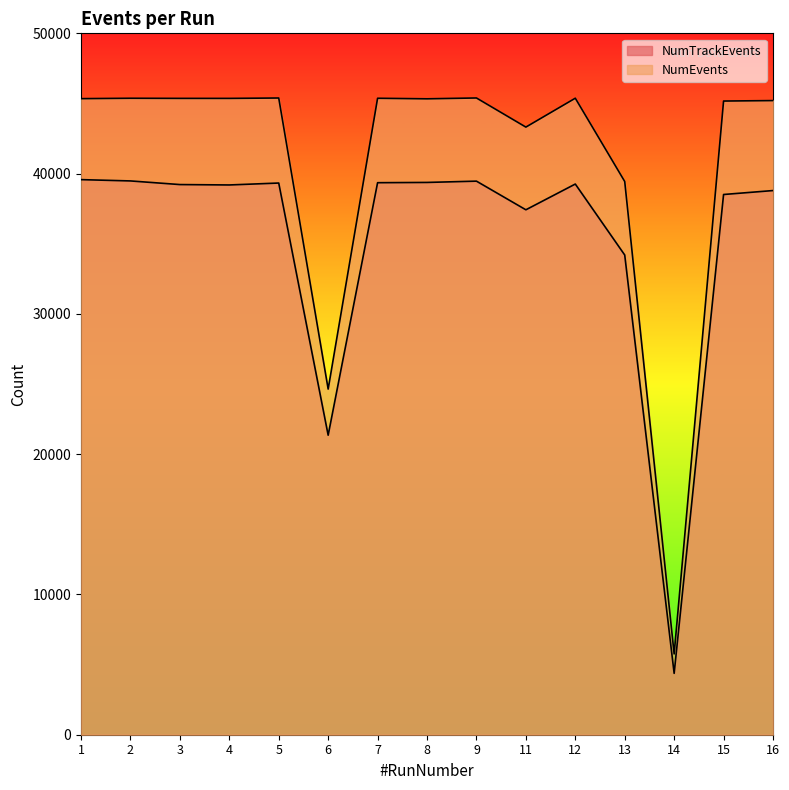

How many data points in NumEvents are less than 45344?

7